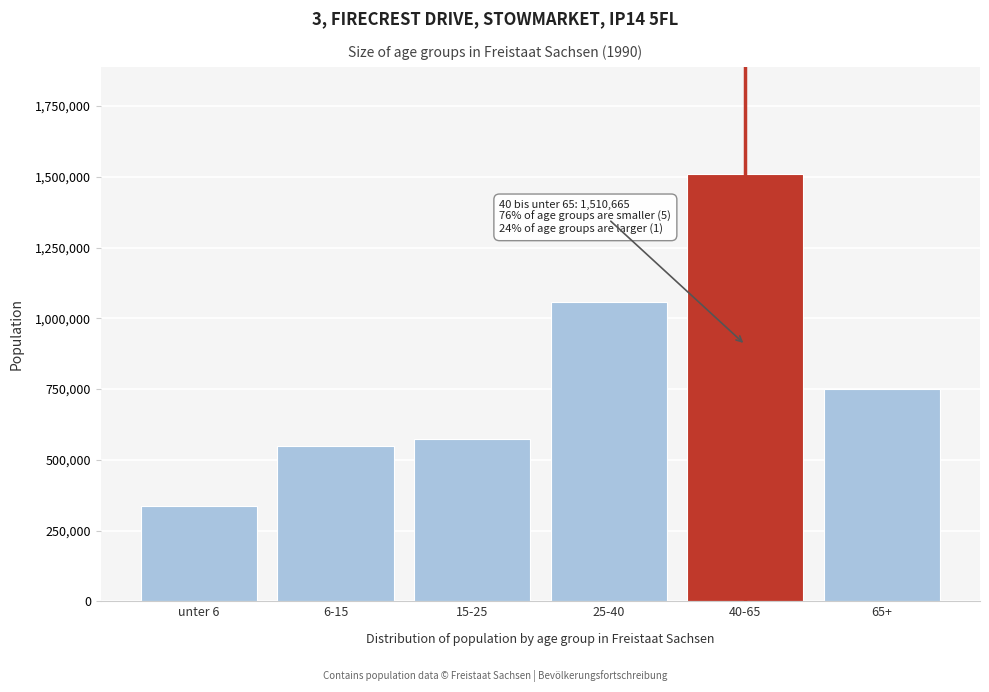

Reading right to left, list all the values displayed in this chart.

65+=751010	40-65=1510665	25-40=1056347	15-25=572430	6-15=547453	unter 6=338009